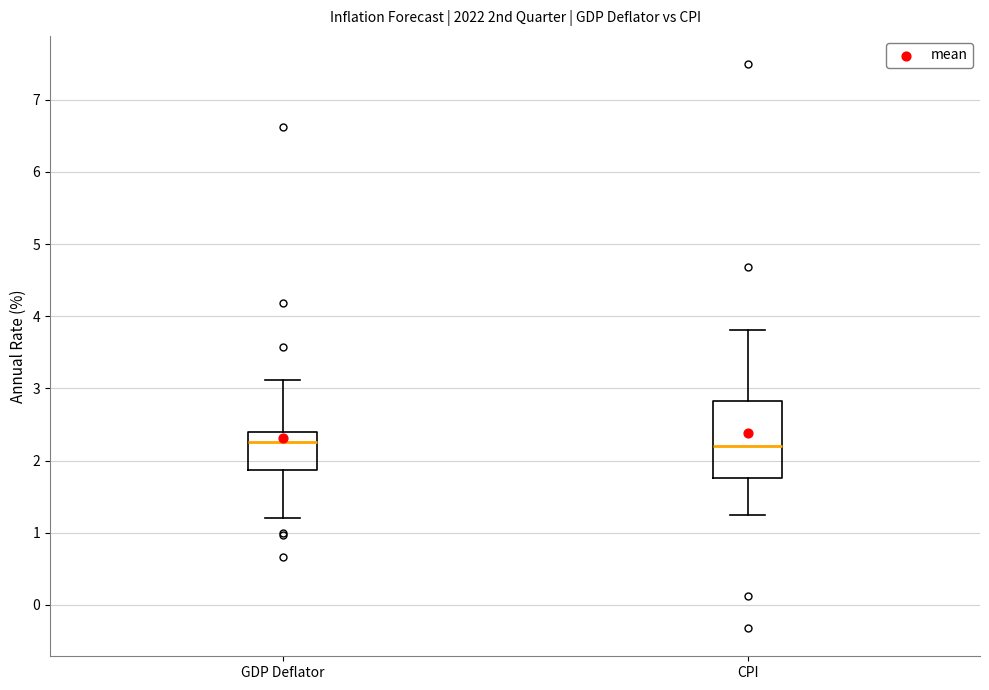

Reading left to right, transcribe this box plot: for each box, give where its median line is, the range the box spans, and where its two whiskers end, as read against the y-axis. The values are not printed on the chart, so give them approximately, as read against the axis.

GDP Deflator: median 2.3, box 1.9 to 2.4, whiskers 1.2 to 3.1
CPI: median 2.2, box 1.8 to 2.8, whiskers 1.2 to 3.8